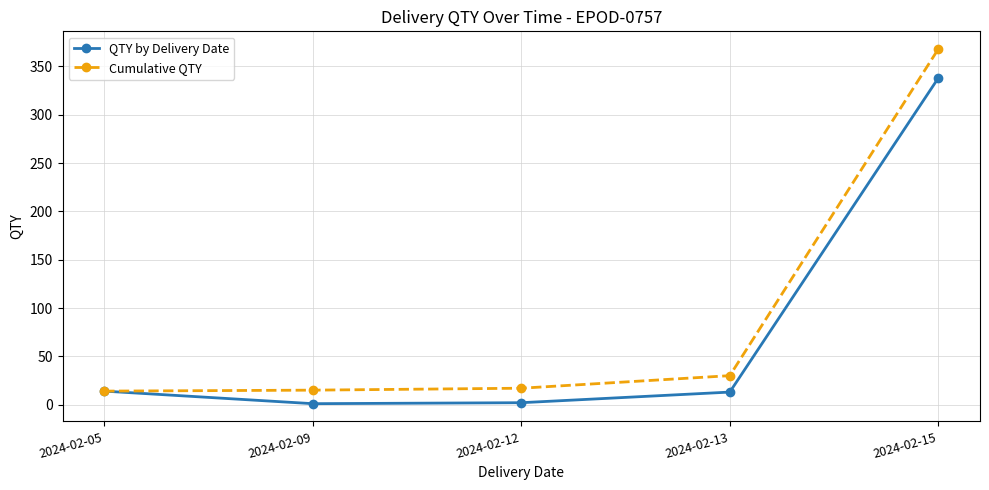

Which label corresponds to the largest value in the chart?

2024-02-15